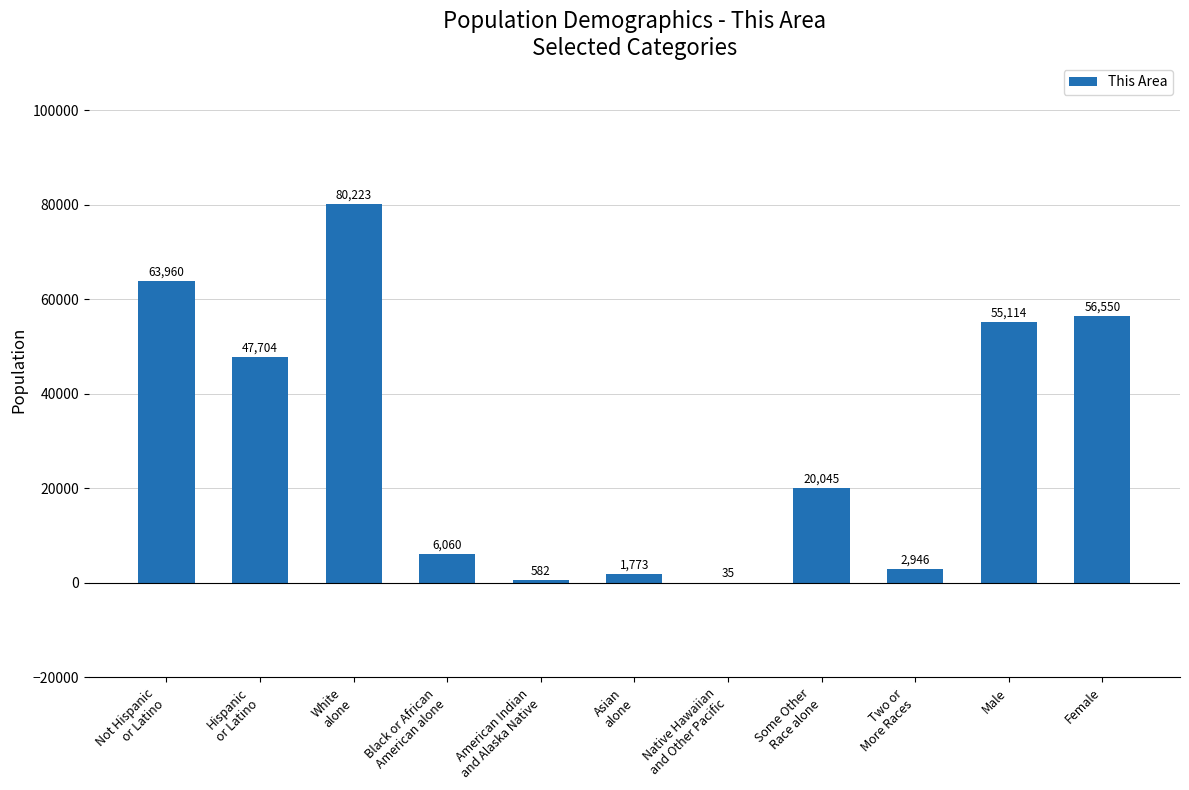

How many categories are shown in the chart?

11